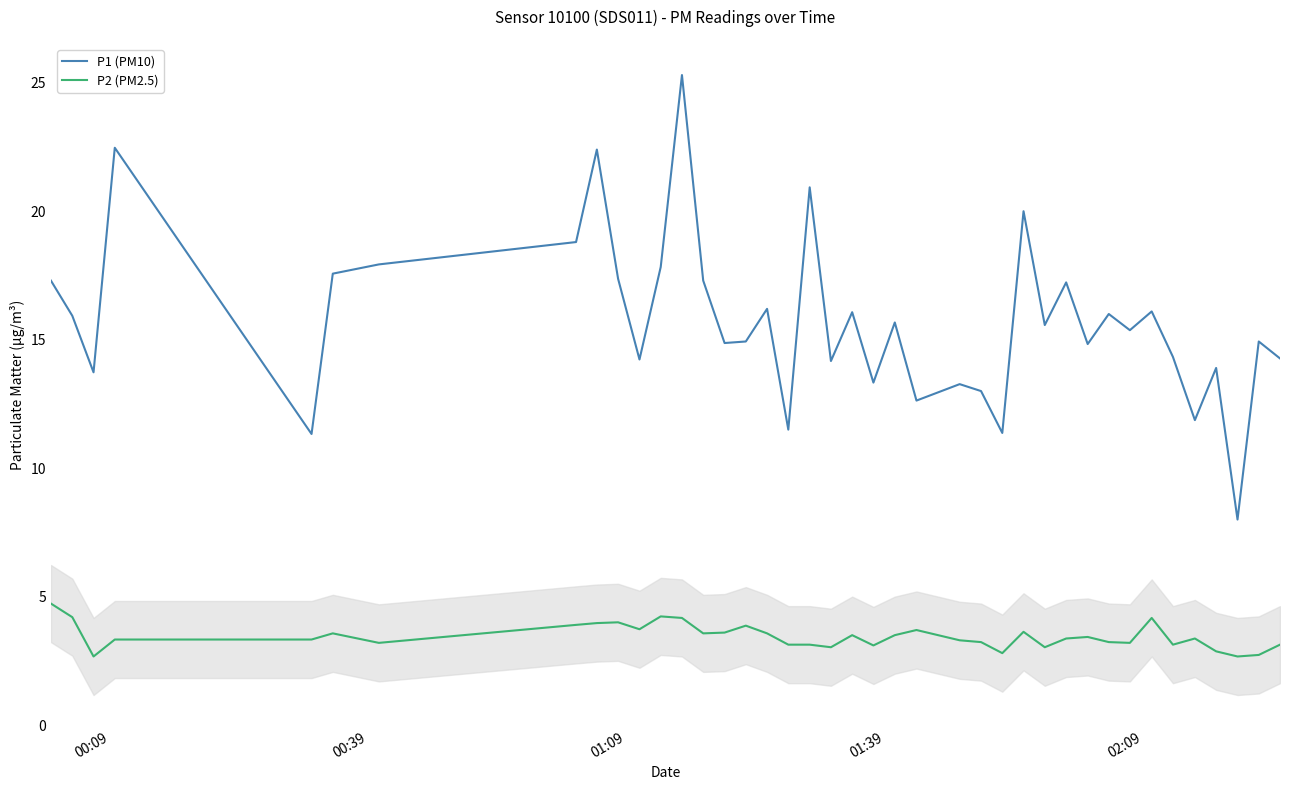

What is the minimum value shown in the chart?

2.7